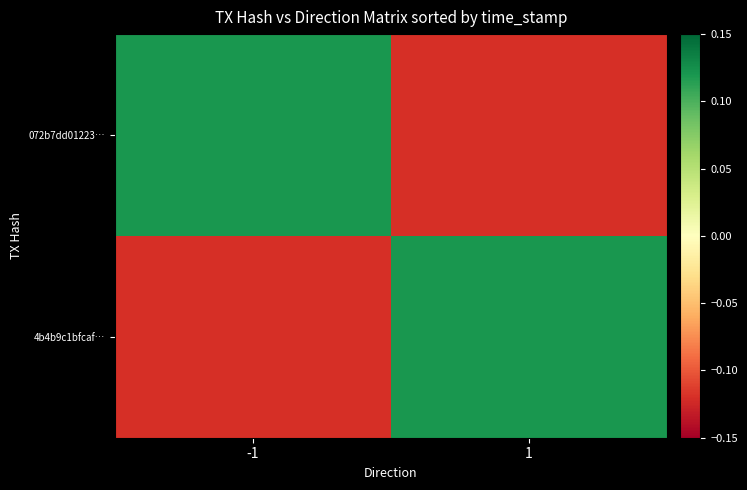

At -1, list the series in order from largest to smallest.

072b7dd01223…, 4b4b9c1bfcaf…